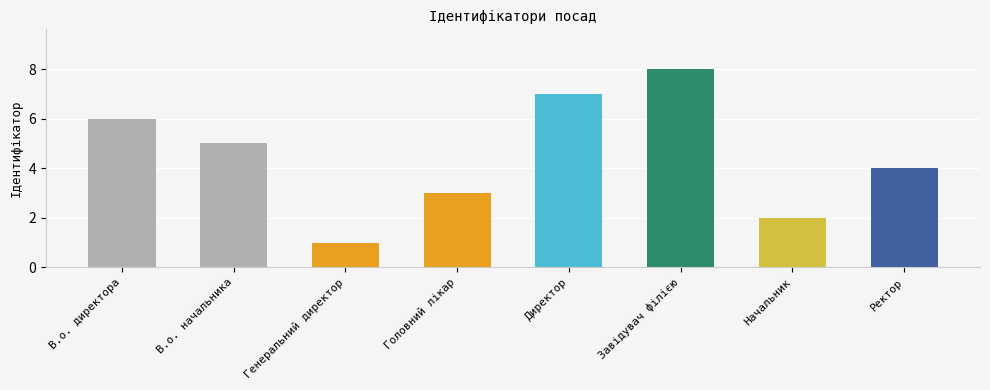

The chart shows a value of 10 at Директор. True or false?

False